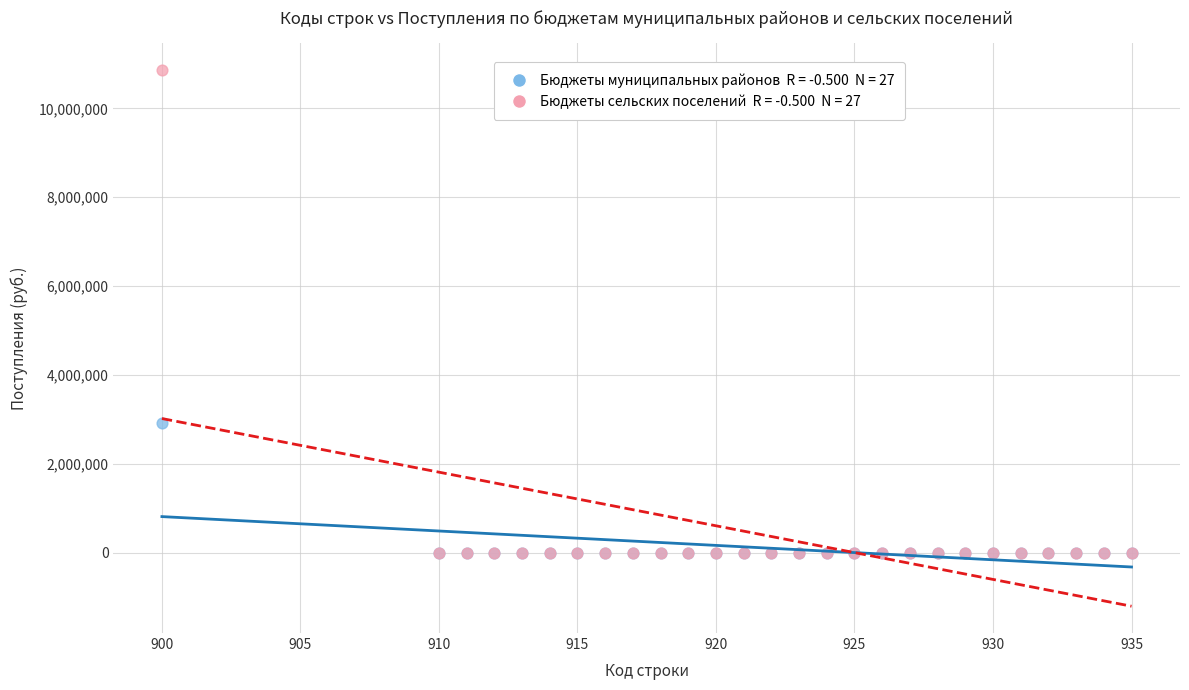

Across all series, what Y value is closest to 5432613?

2917450.0